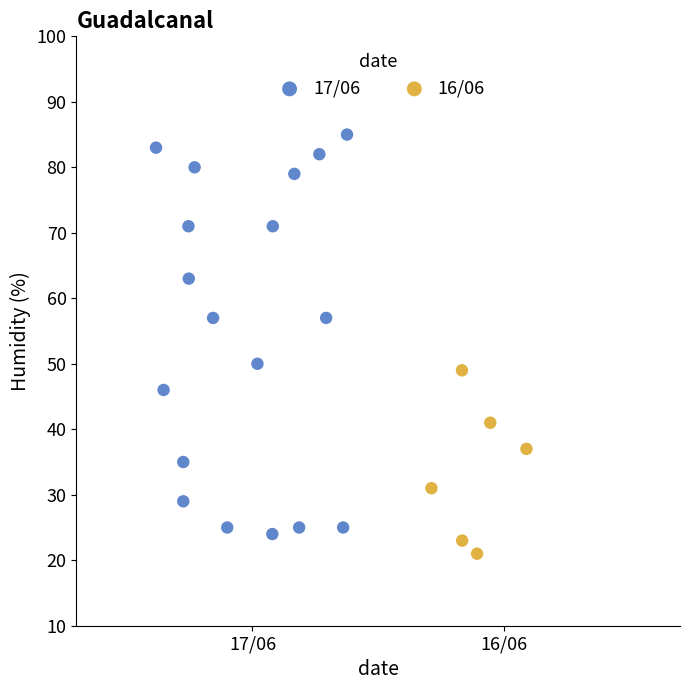

Which series contains the highest Y value?

17/06